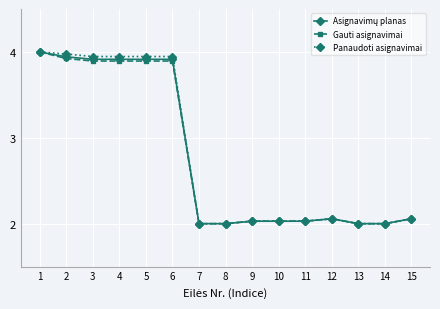

How many distinct data groups are displayed?

3